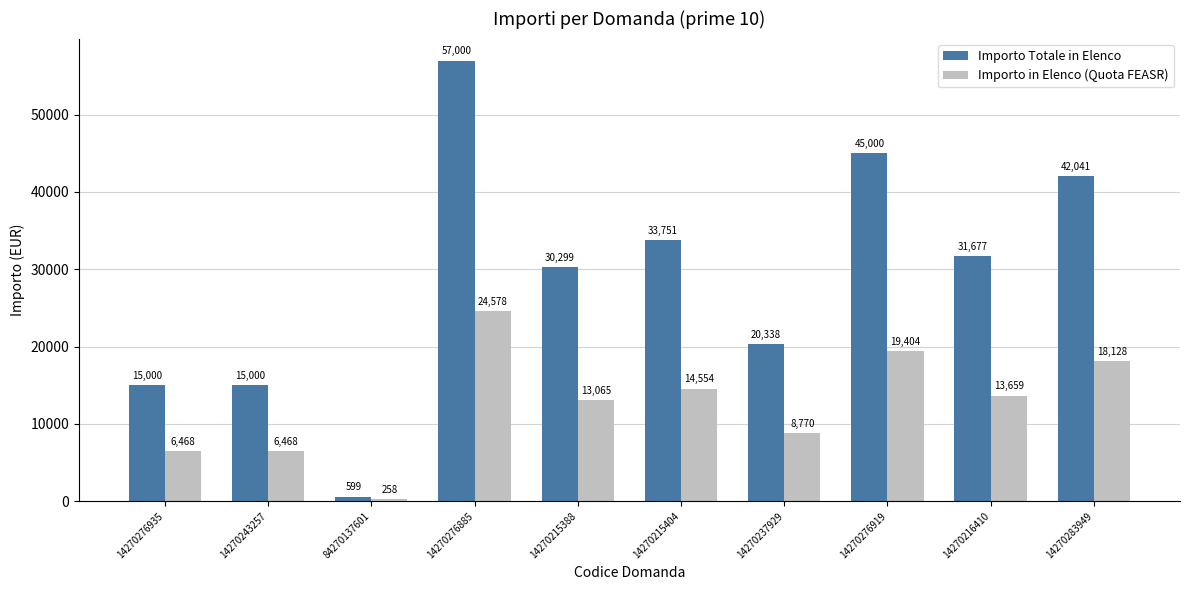

At which label is Importo Totale in Elenco closest to 28799?

14270215388